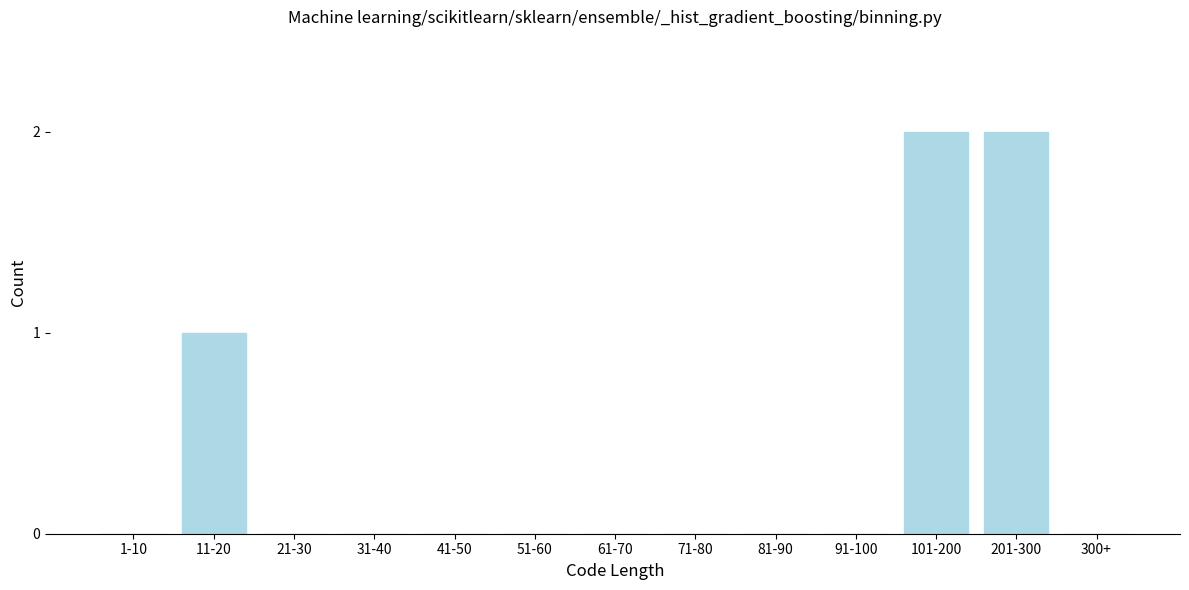

Reading left to right, what are all the values shown in this chart?

1-10=0	11-20=1	21-30=0	31-40=0	41-50=0	51-60=0	61-70=0	71-80=0	81-90=0	91-100=0	101-200=2	201-300=2	300+=0